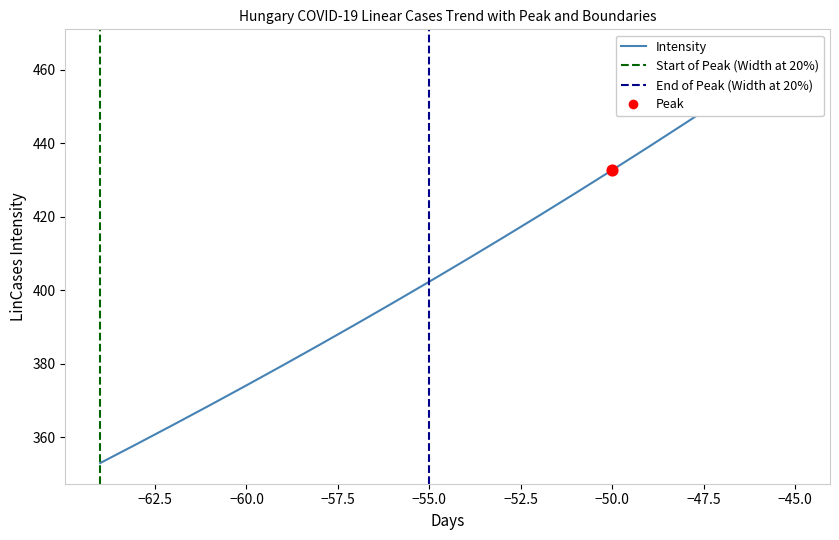

What is the change in value from -61 to -52?

+51.6